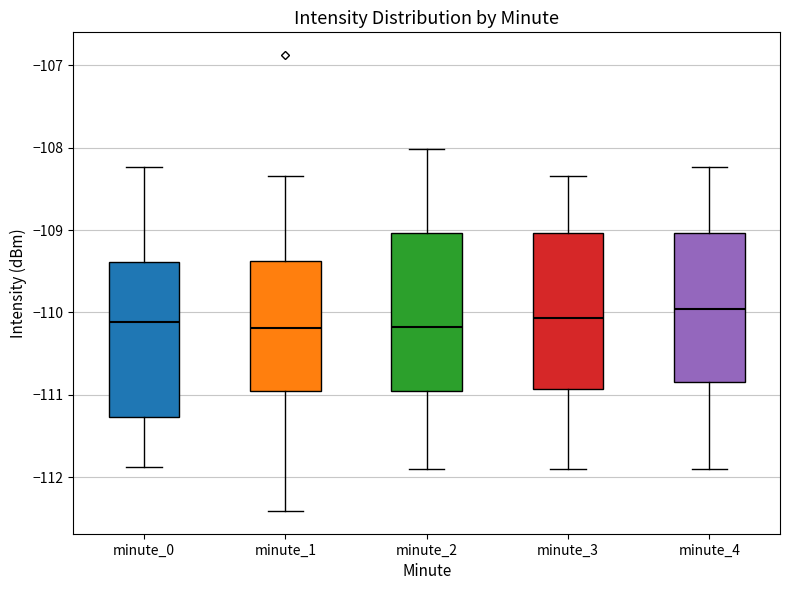

Reading left to right, transcribe this box plot: for each box, give where its median line is, the range the box spans, and where its two whiskers end, as read against the y-axis. The values are not printed on the chart, so give them approximately, as read against the axis.

minute_0: median -110.1, box -111.3 to -109.4, whiskers -111.9 to -108.2
minute_1: median -110.2, box -111.0 to -109.4, whiskers -112.4 to -108.3
minute_2: median -110.2, box -111.0 to -109.0, whiskers -111.9 to -108.0
minute_3: median -110.1, box -110.9 to -109.0, whiskers -111.9 to -108.3
minute_4: median -110.0, box -110.8 to -109.0, whiskers -111.9 to -108.2